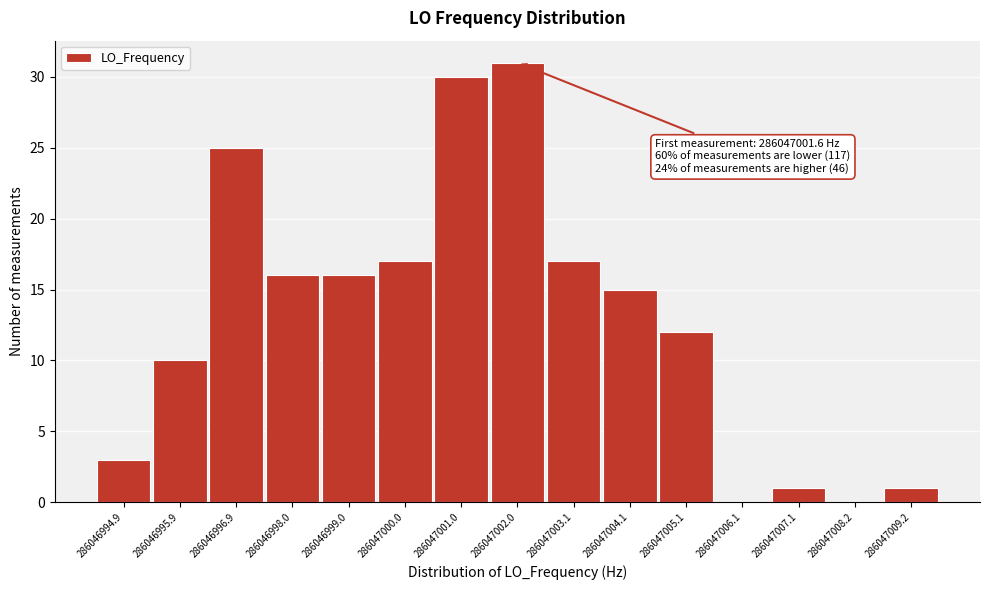

Reading right to left, transcribe all the data shown in this chart.

286047009.2=1	286047008.2=0	286047007.1=1	286047006.1=0	286047005.1=12	286047004.1=15	286047003.1=17	286047002.0=31	286047001.0=30	286047000.0=17	286046999.0=16	286046998.0=16	286046996.9=25	286046995.9=10	286046994.9=3